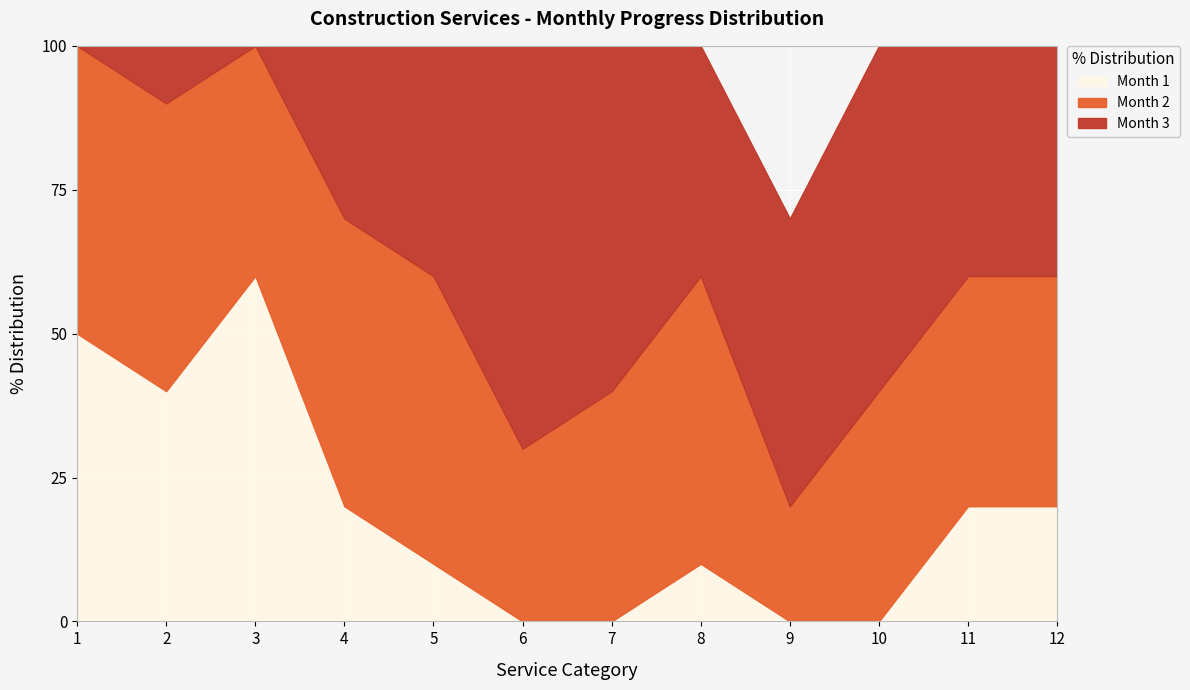

Where is the first local maximum for Month 1?

3